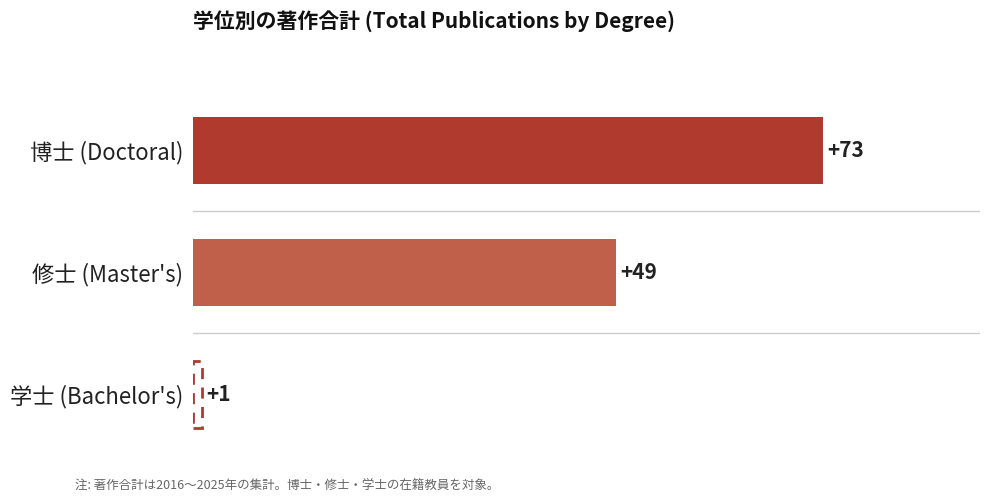

Reading bottom to top, transcribe all the data shown in this chart.

修士 (Master's)=49	博士 (Doctoral)=73